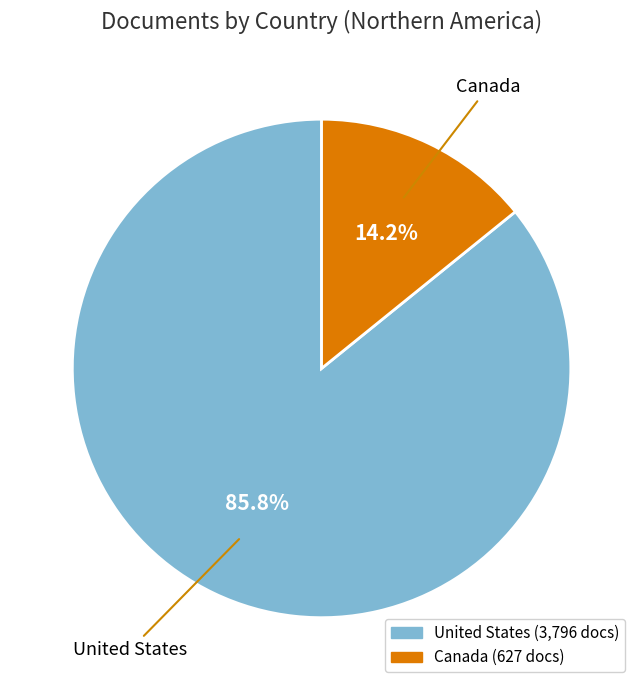

Which category has the biggest portion of the pie?

United States